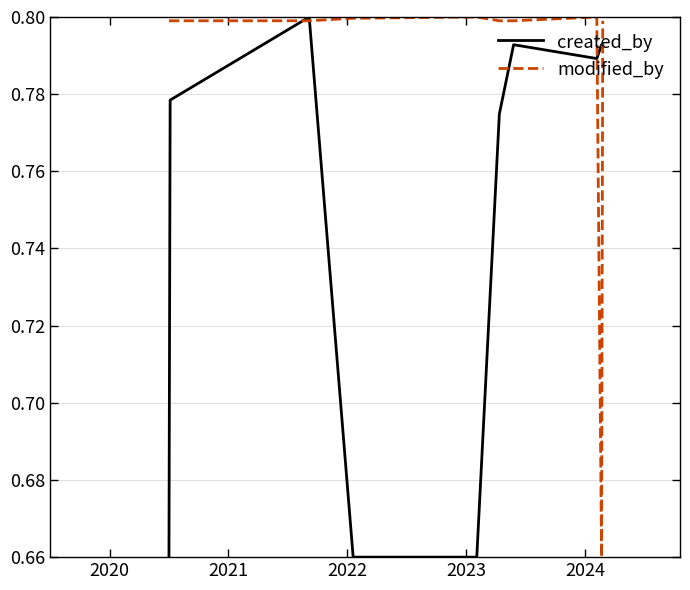

Rank the series by their average value, from lowest to highest.

created_by, modified_by